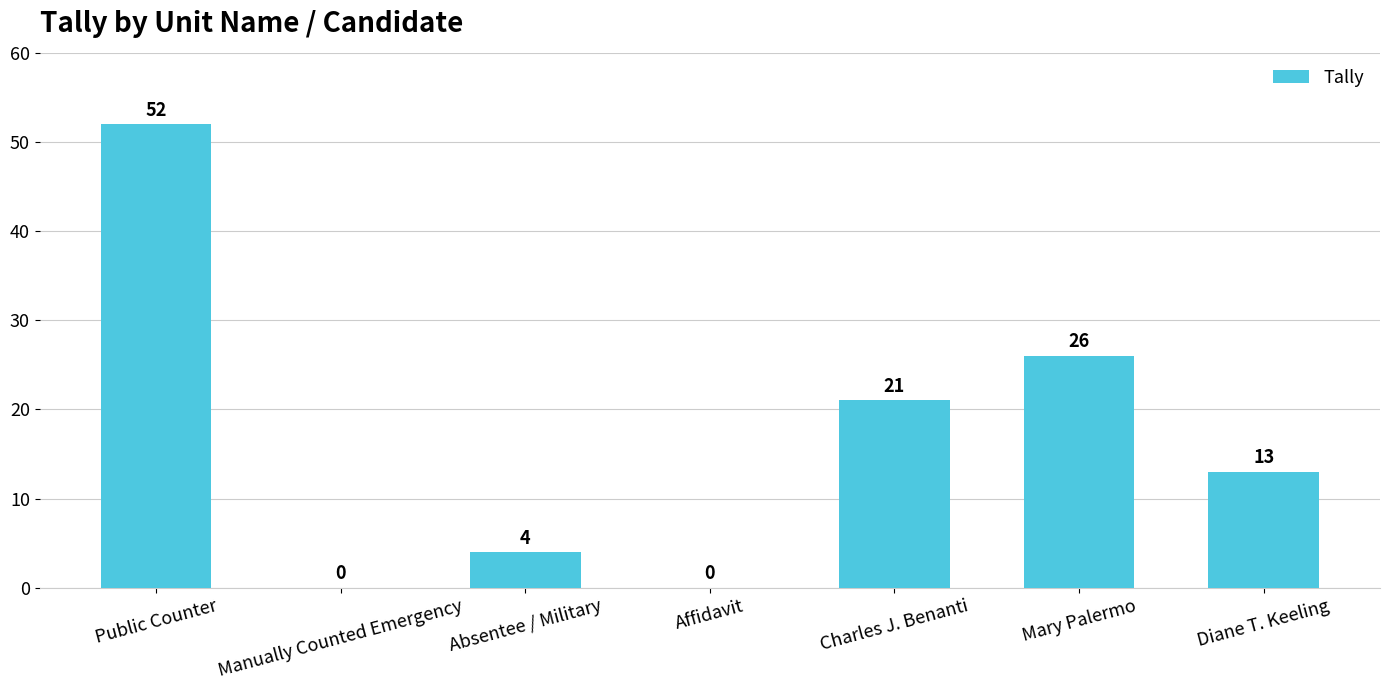

Reading left to right, what are all the values shown in this chart?

52	0	4	0	21	26	13